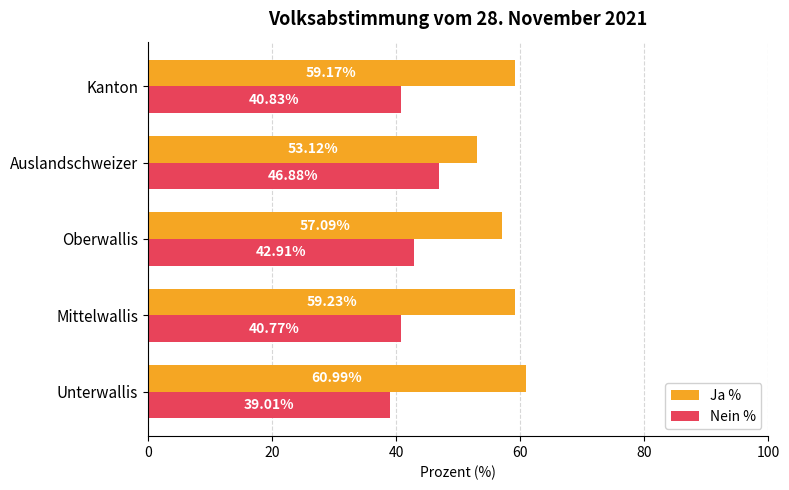

What is the difference between the maximum and minimum values in the Ja % series?

7.9